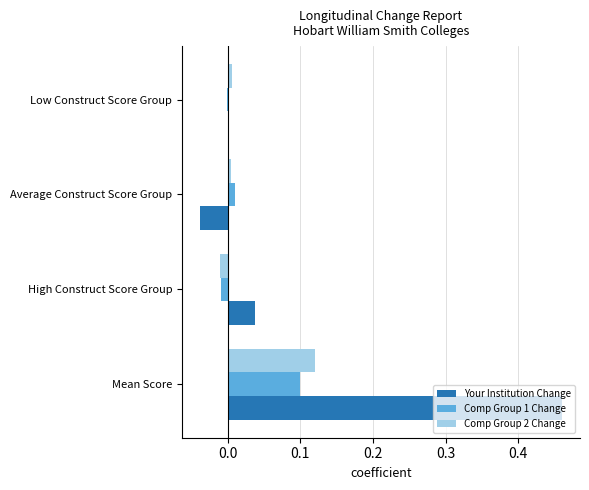

How many distinct data groups are displayed?

3